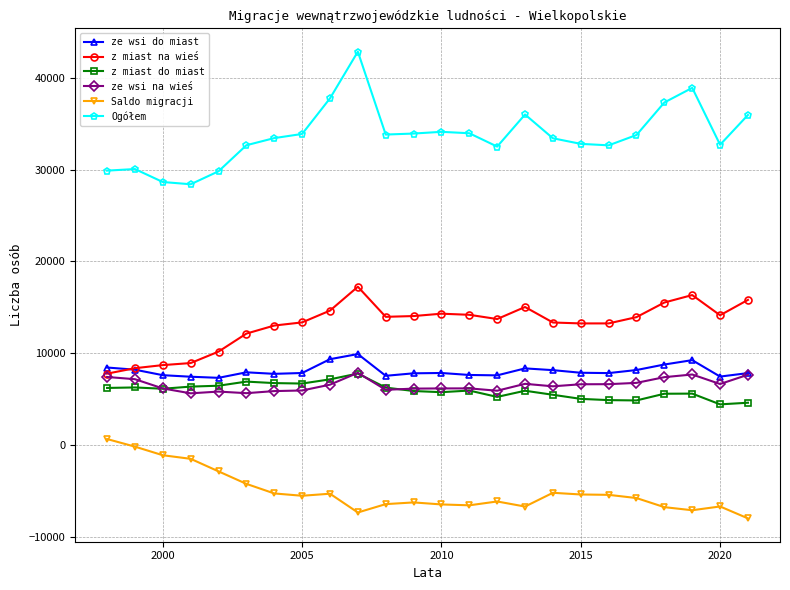

True or false: Ogółem and ze wsi na wieś intersect in this chart.

False